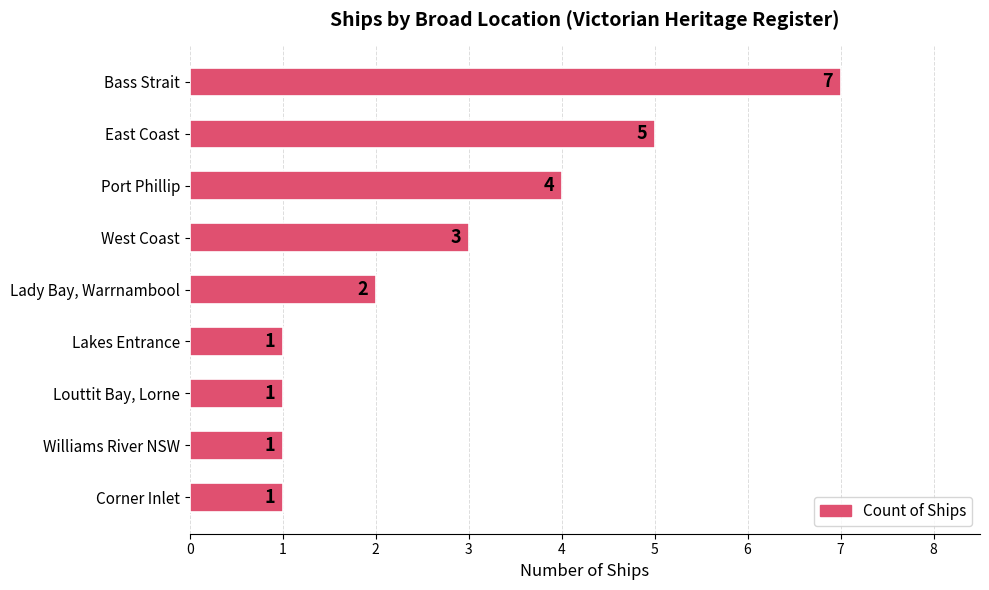

Which label corresponds to the largest value in the chart?

Bass Strait